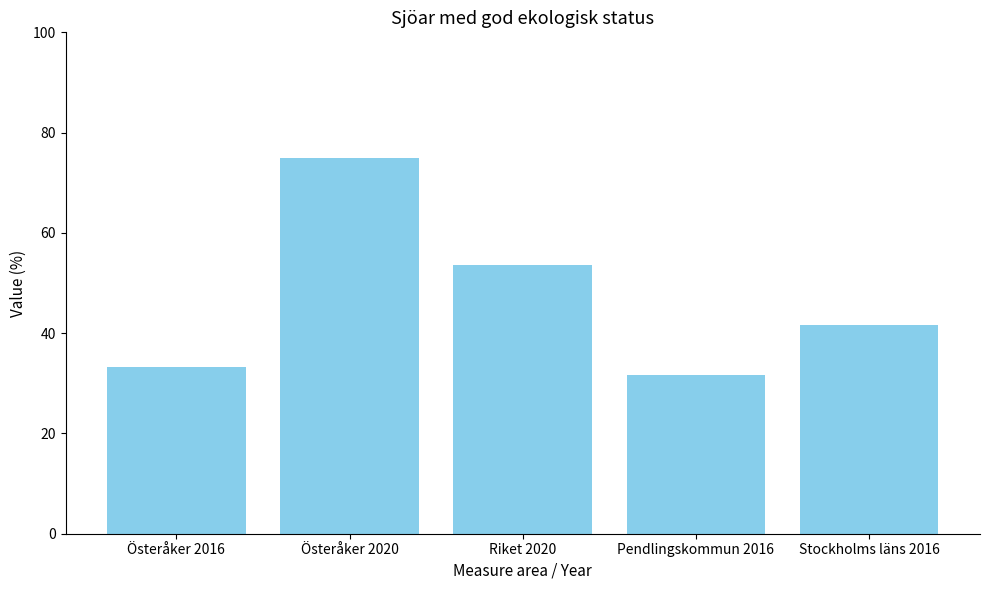

Which has a higher value, Stockholms läns 2016 or Österåker 2016?

Stockholms läns 2016